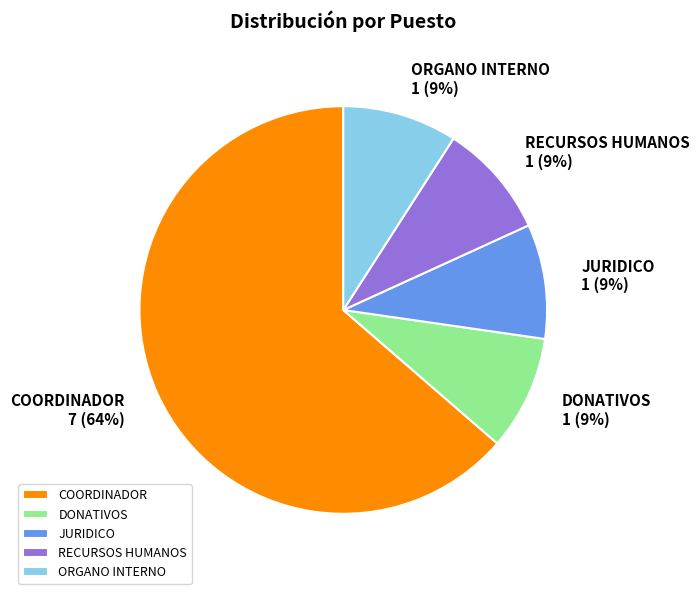

Is it true that JURIDICO is 1% of the pie?

False